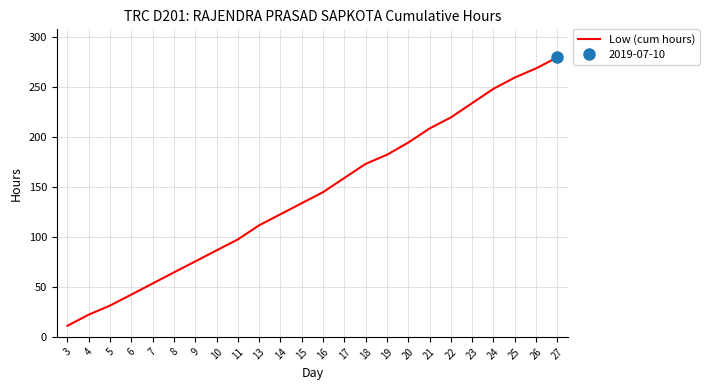

How many lines are shown in the chart?

1